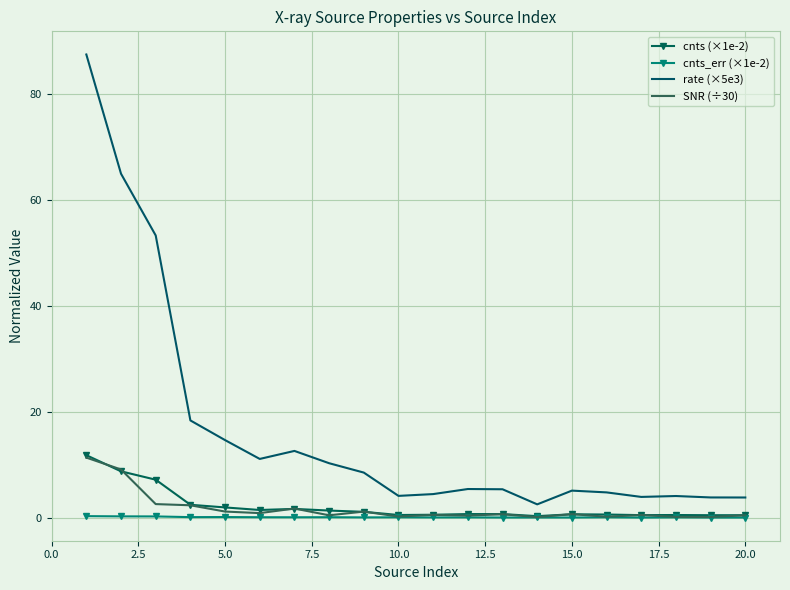

Which series has the largest total across all categories?

rate (×5e3)